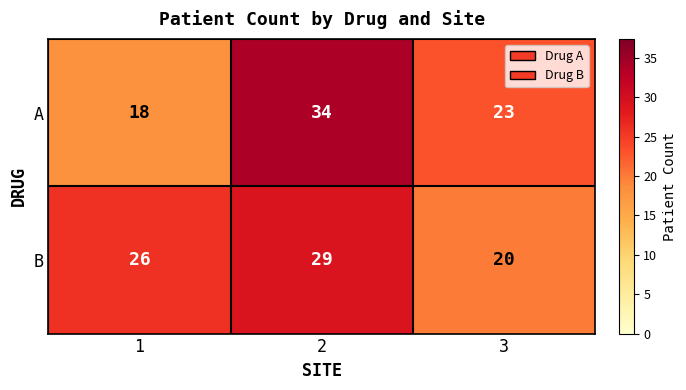

Reading right to left, extract all data points from this chart.

A: 23	34	18
B: 20	29	26